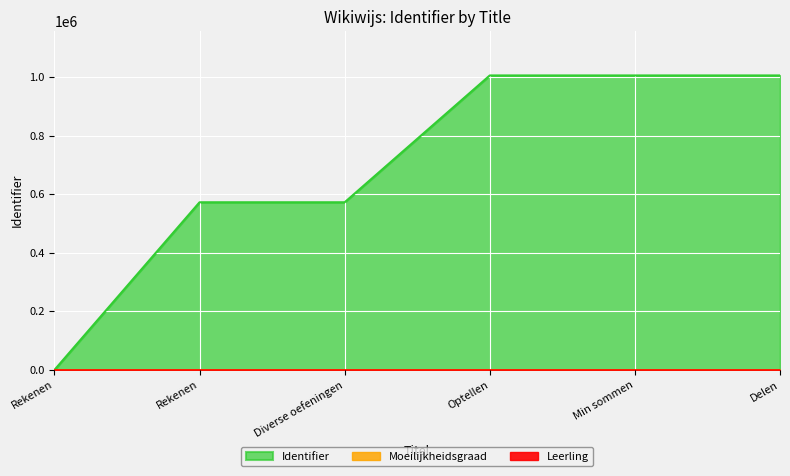

How many values exceed 1006146?

2